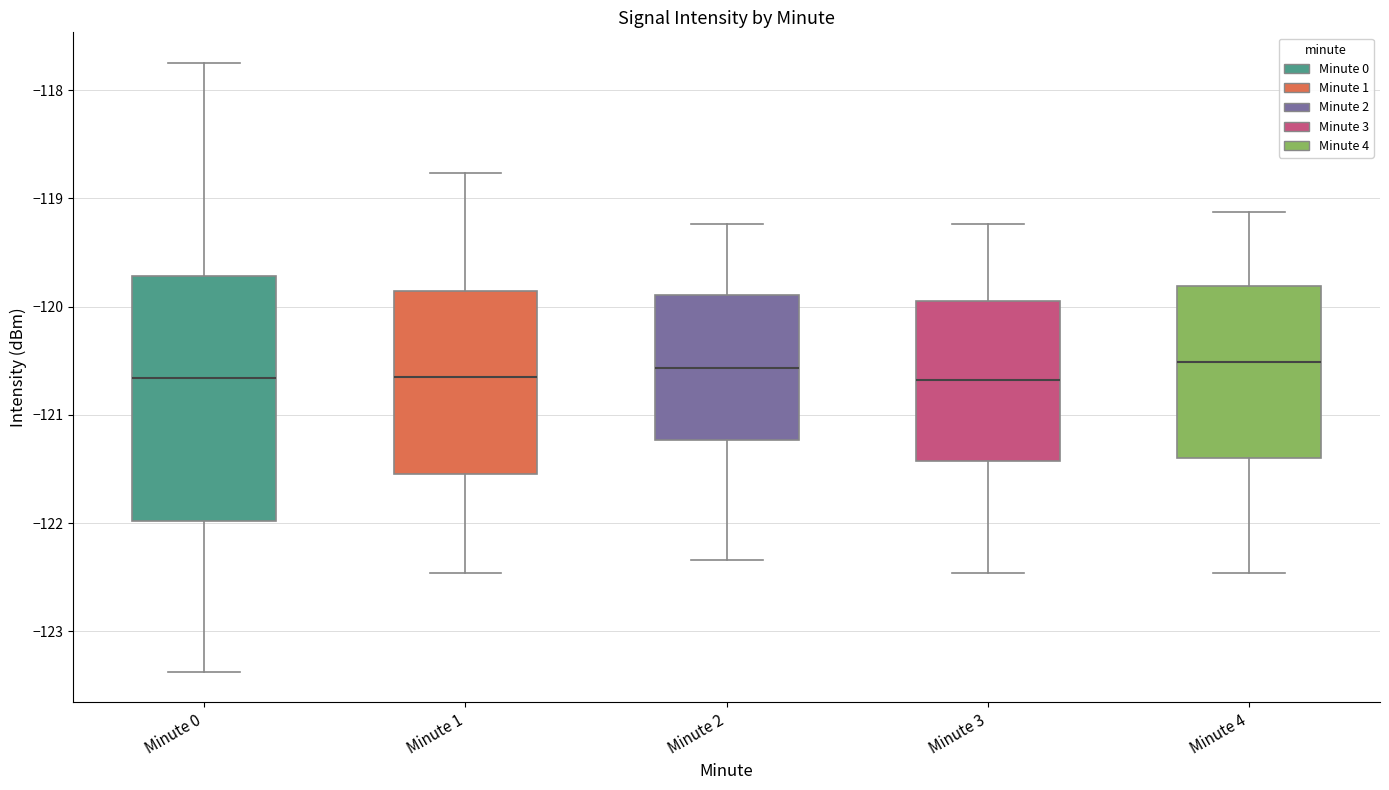

Which box is the tallest, from its lower edge to its upper edge?

Minute 0